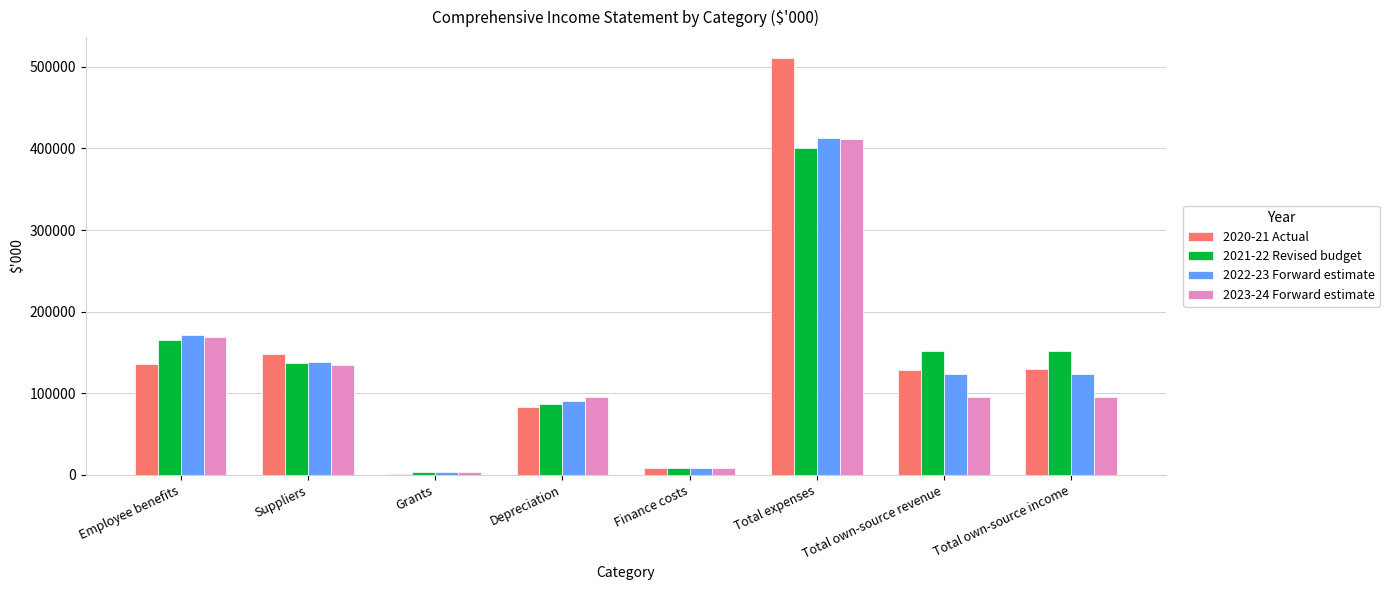

At which category is the sum across all series the highest?

Total expenses